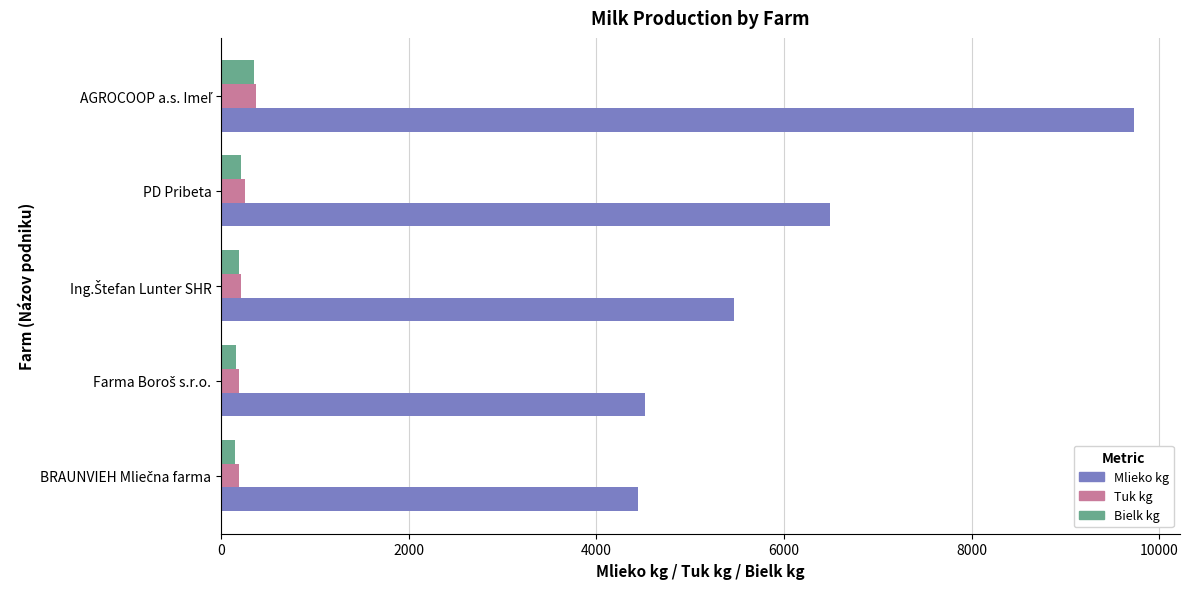

Where is Bielk kg nearest to the value 246?

PD Pribeta